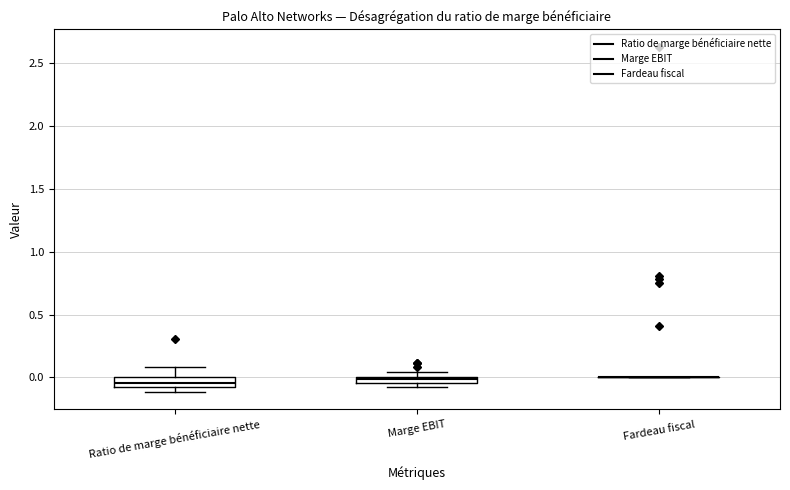

Where is the lower edge of the box for Marge EBIT on the y-axis? The values are not printed on the chart, so give them approximately, as read against the axis.

-0.05